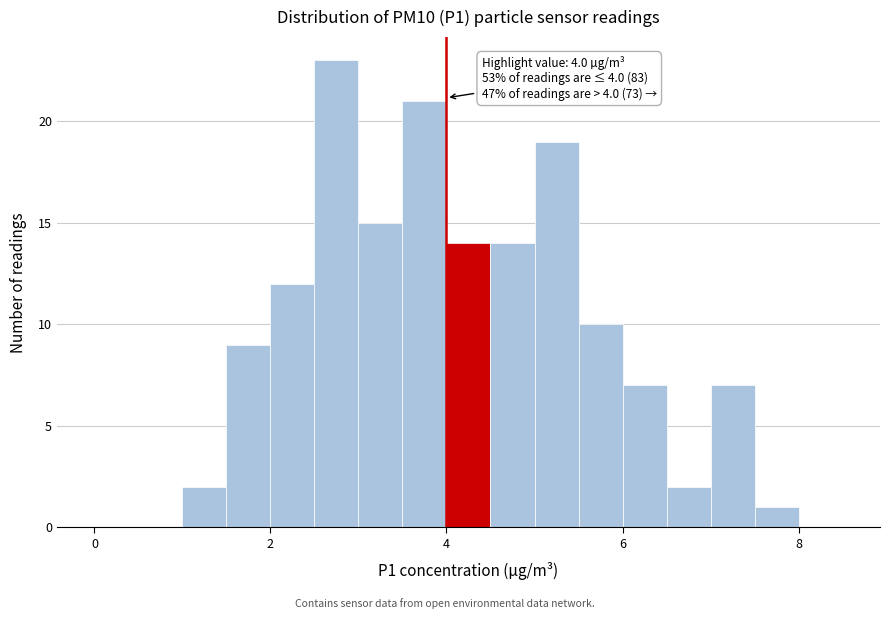

Read against the x-axis, roughly where is the centre of the tallest bar?

2.8